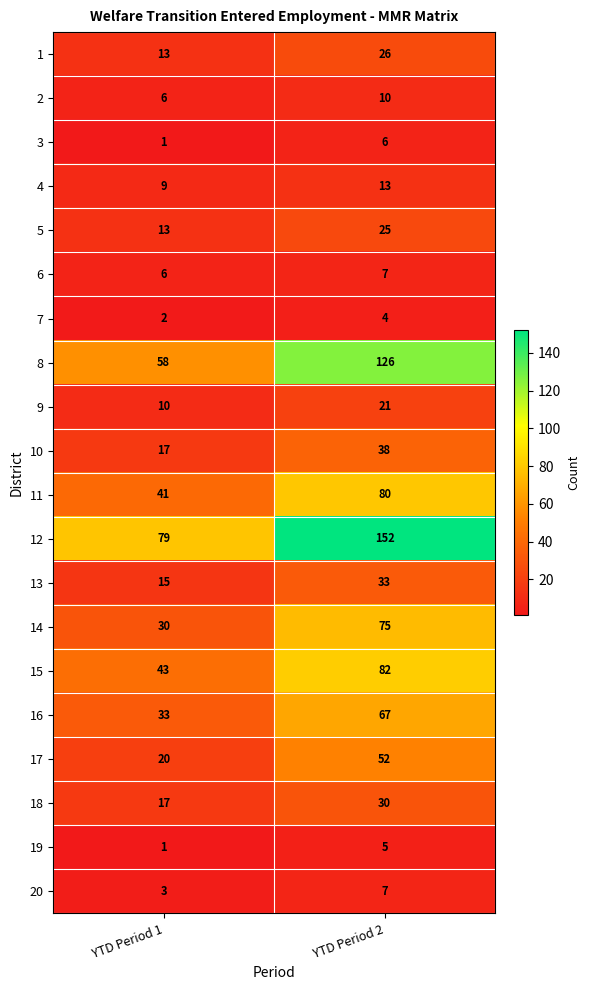

Which series has the largest total across all categories?

12